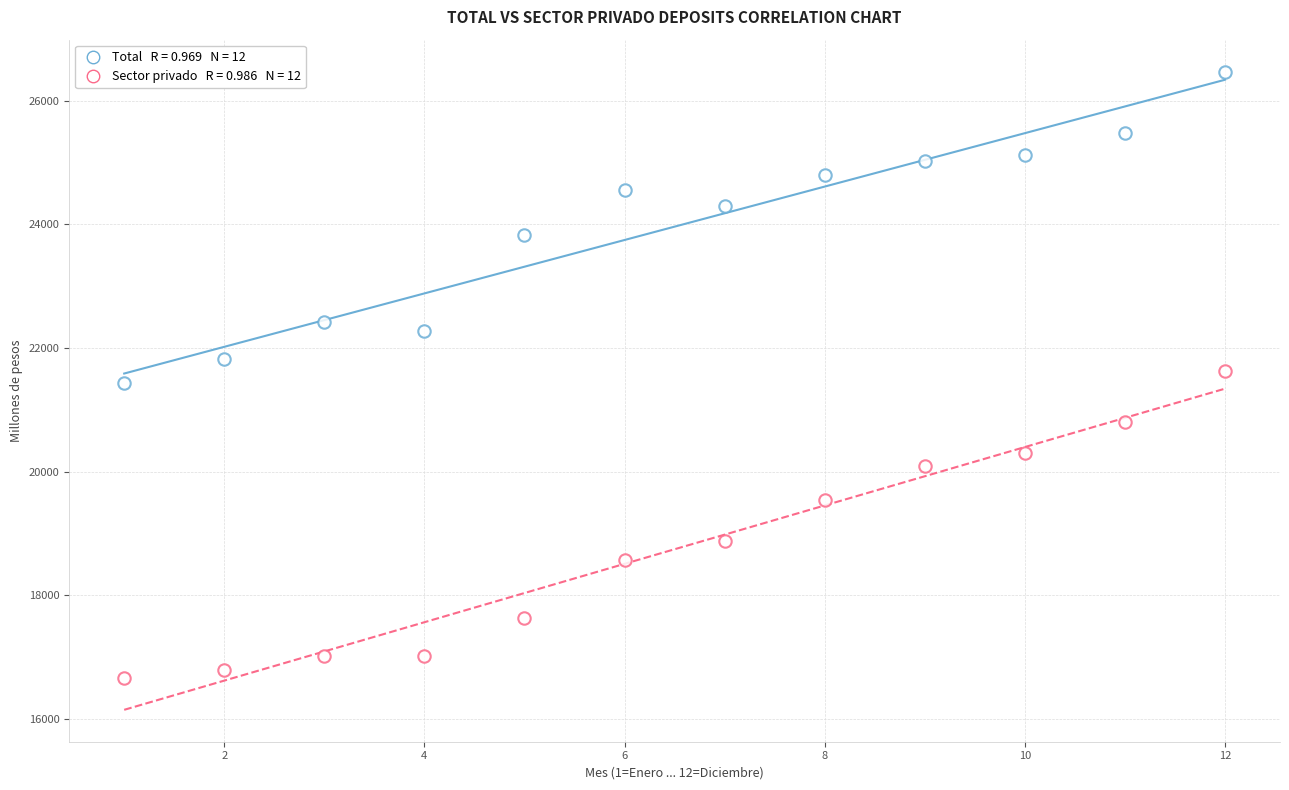

How many data points are displayed?

24